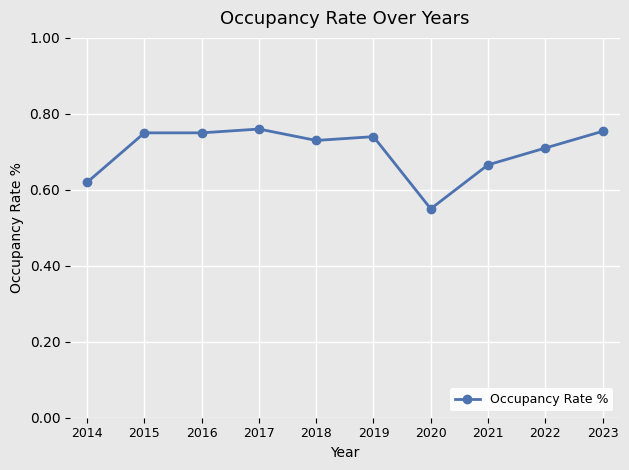

True or false: the data shows 1.1 at 2021.

False